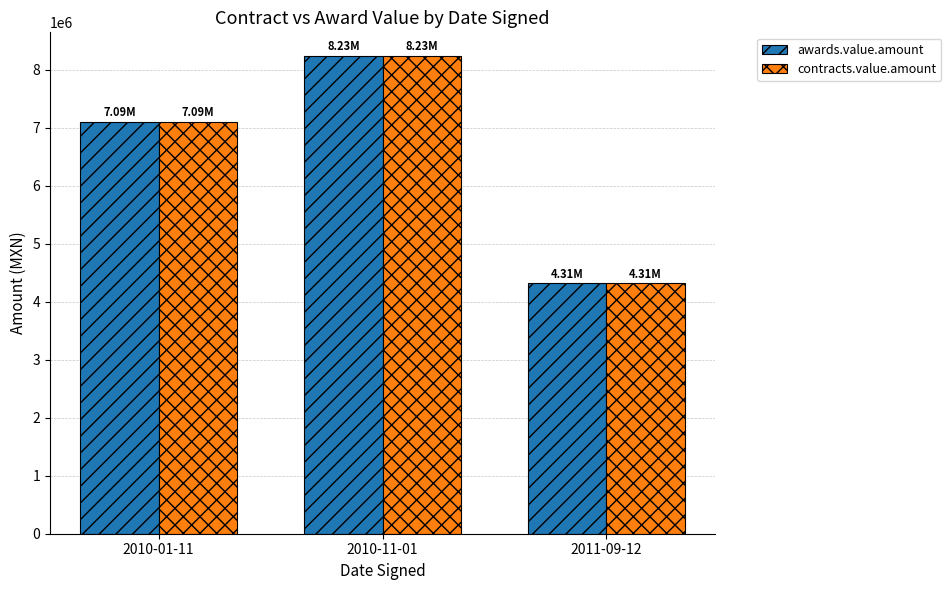

How many data points in contracts.value.amount are less than 7094082?

1